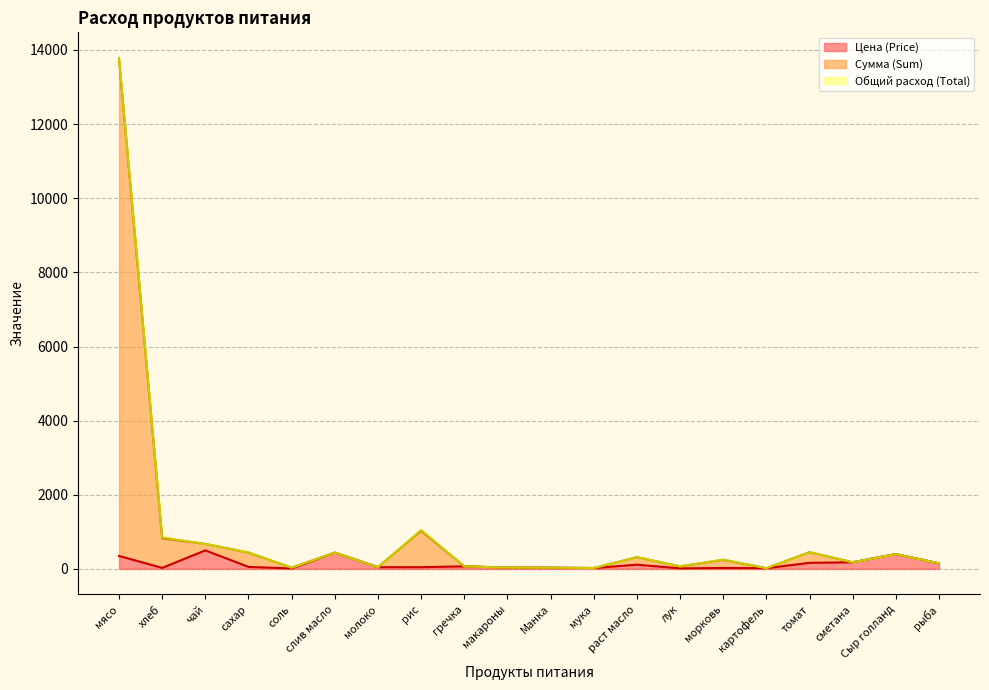

In Цена (Price), how many points are higher than both neighbors (excluding endpoints)?

6